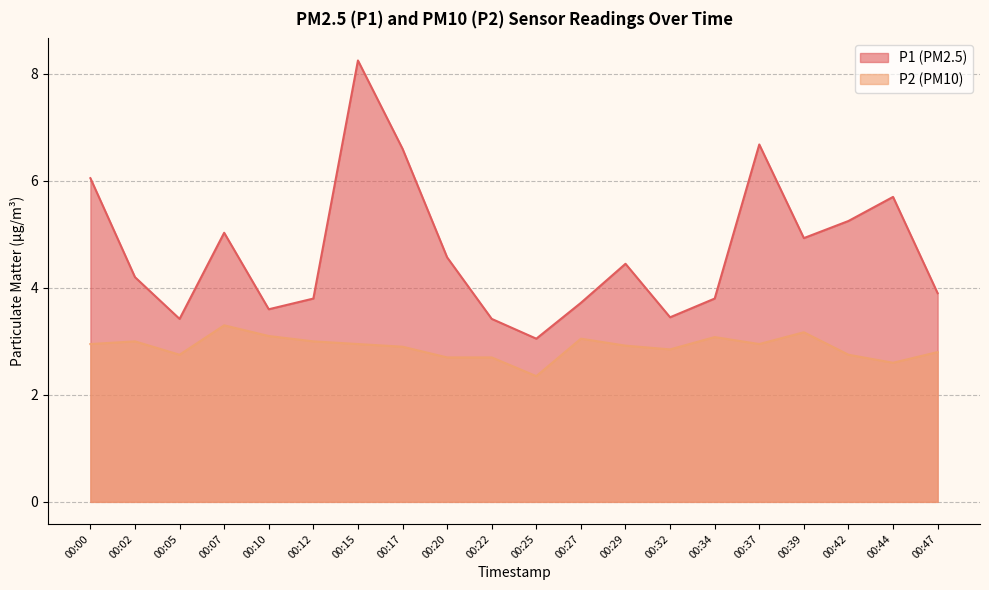

Which series has the largest total across all categories?

P1 (PM2.5)